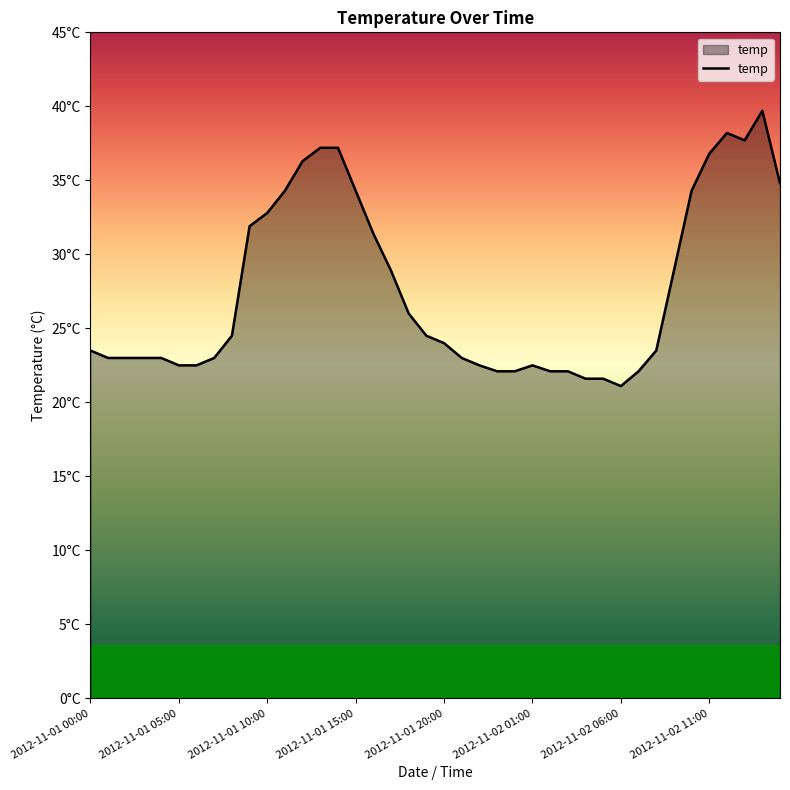

Reading right to left, transcribe all the data shown in this chart.

34.8	39.7	37.7	38.2	36.8	34.3	28.9	23.5	22.1	21.1	21.6	21.6	22.1	22.1	22.5	22.1	22.1	22.5	23.0	24.0	24.5	26.0	28.9	31.4	34.3	37.2	37.2	36.3	34.3	32.8	31.9	24.5	23.0	22.5	22.5	23.0	23.0	23.0	23.0	23.5